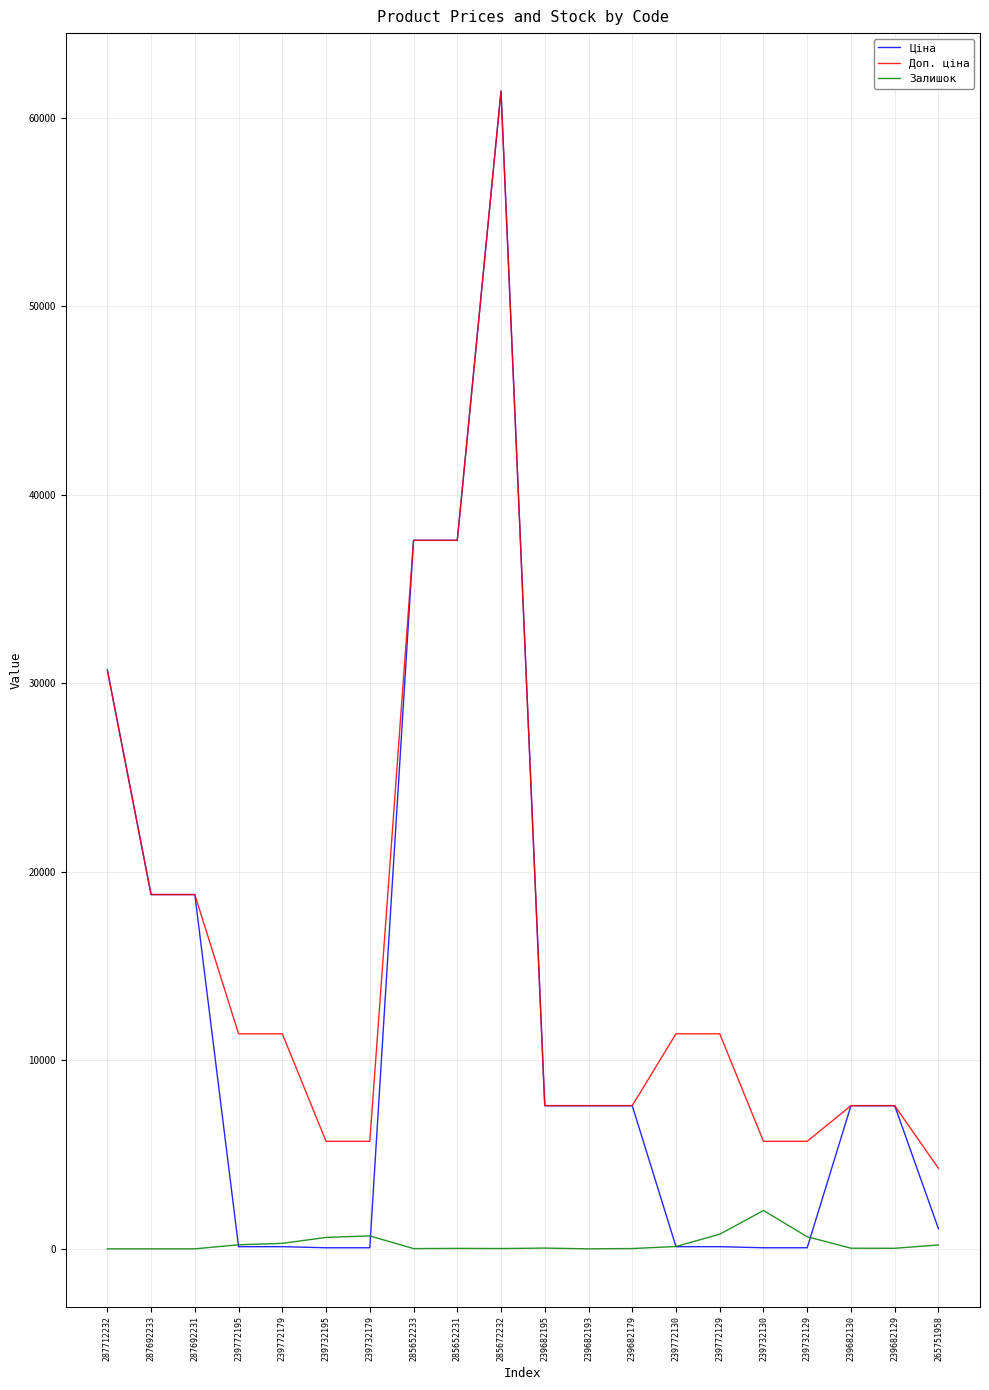

List the series in order of their overall mean, lowest first.

Залишок, Ціна, Доп. ціна